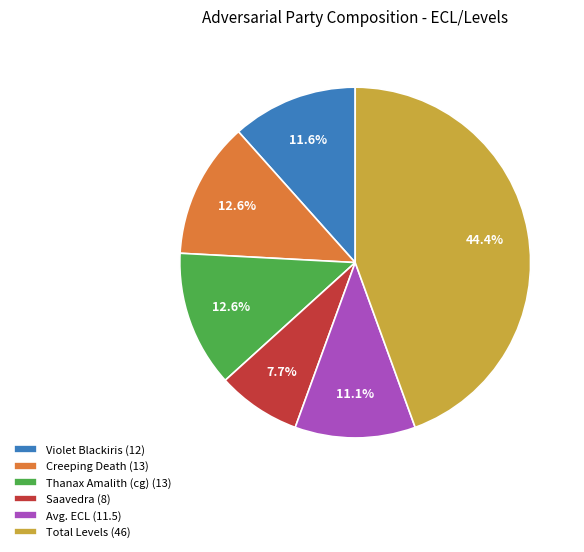

Is the sum of Violet Blackiris and Creeping Death greater than half?

No